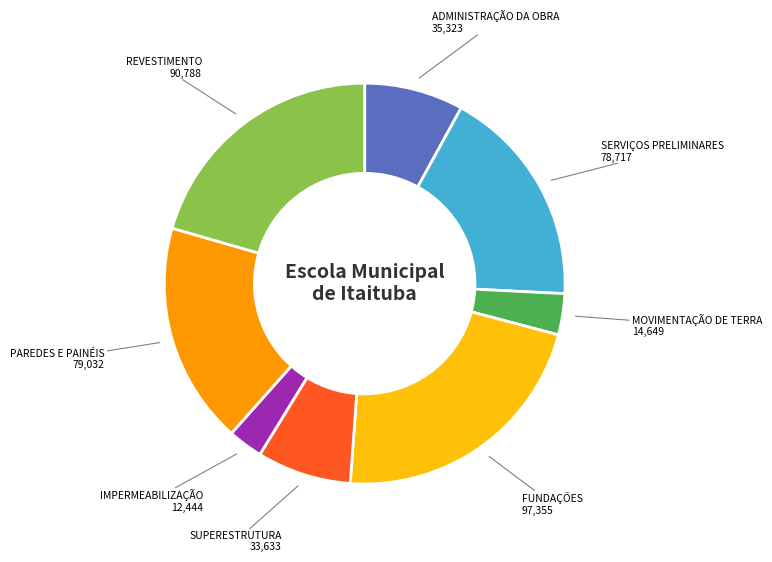

Is there any slice that represents more than half of the pie?

No